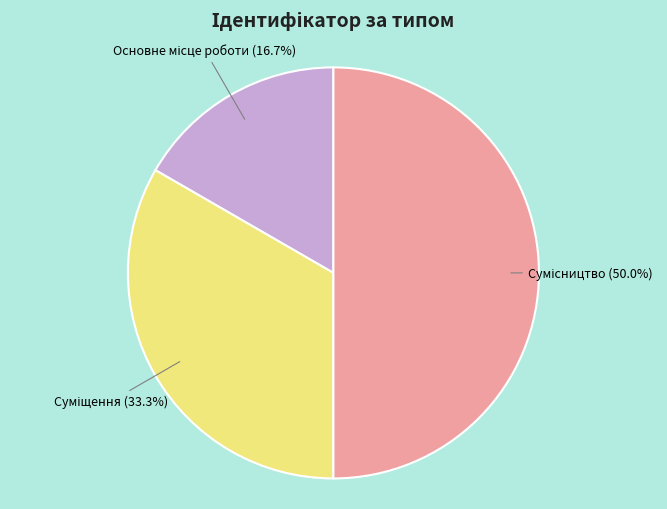

How many slices are in this pie chart?

3